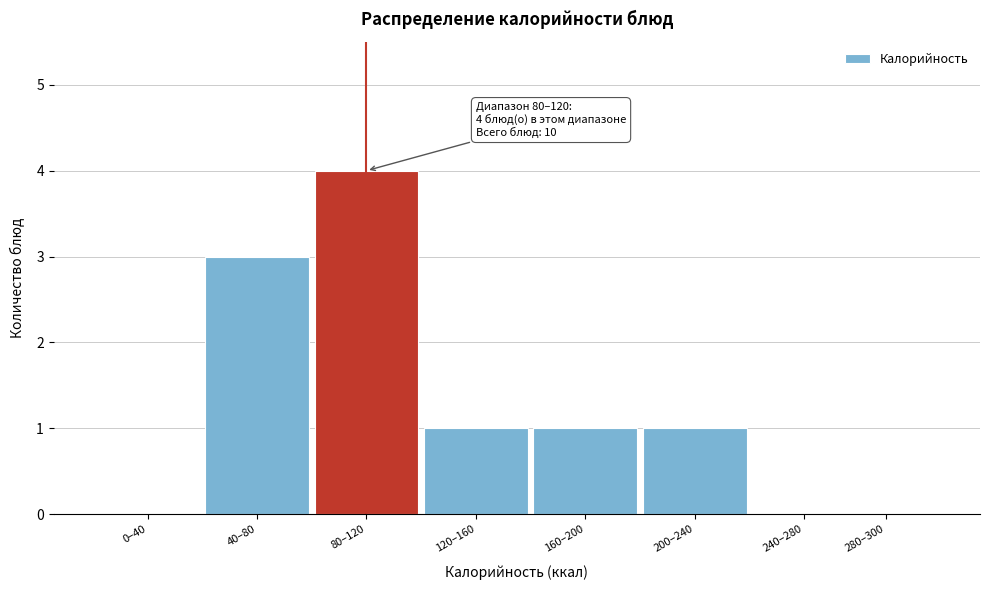

Reading left to right, transcribe all the data shown in this chart.

0–40=0	40–80=3	80–120=4	120–160=1	160–200=1	200–240=1	240–280=0	280–300=0